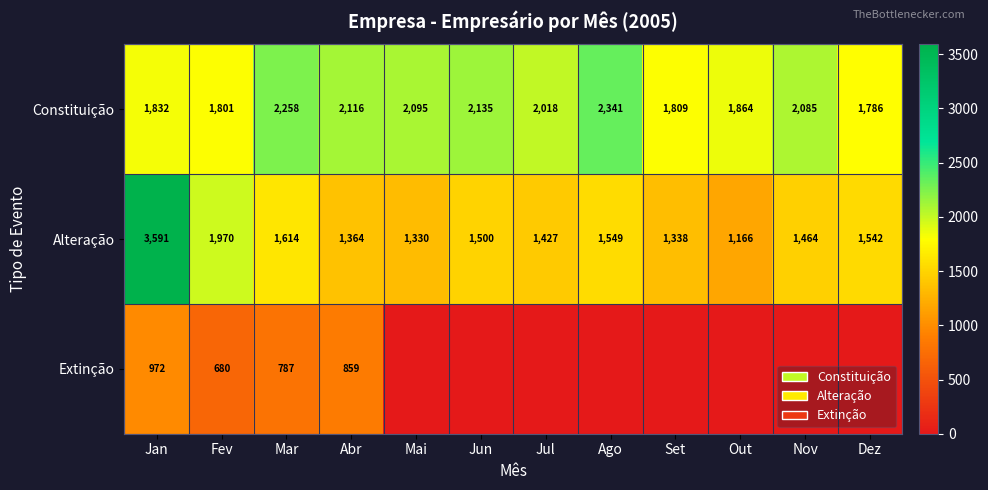

What is the spread (max minus min) of values at Mar?

1471